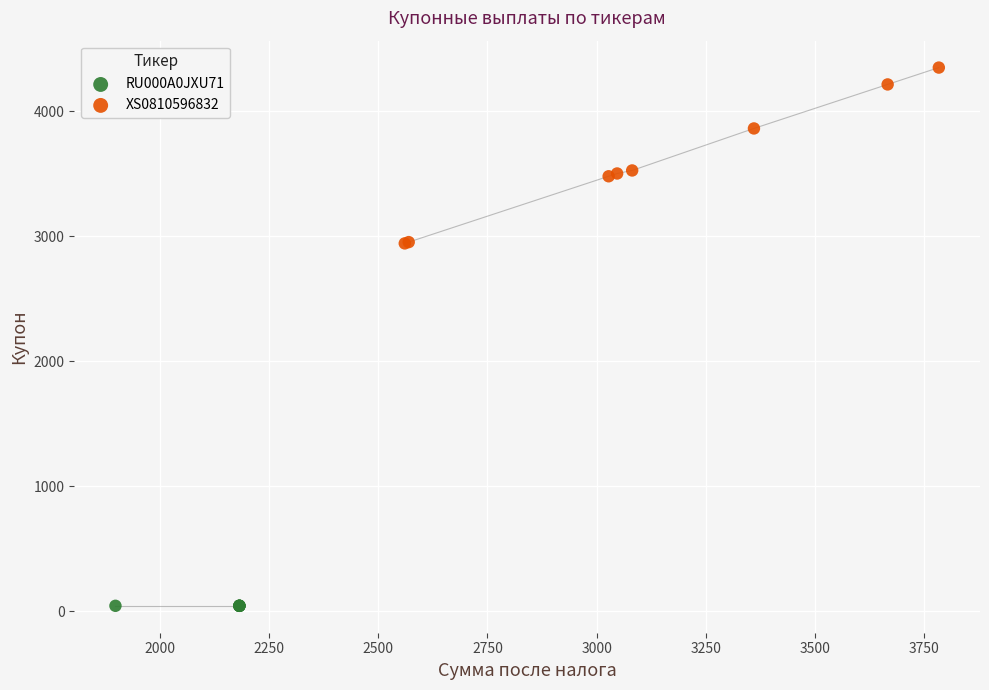

Which series reaches the minimum Y coordinate?

RU000A0JXU71